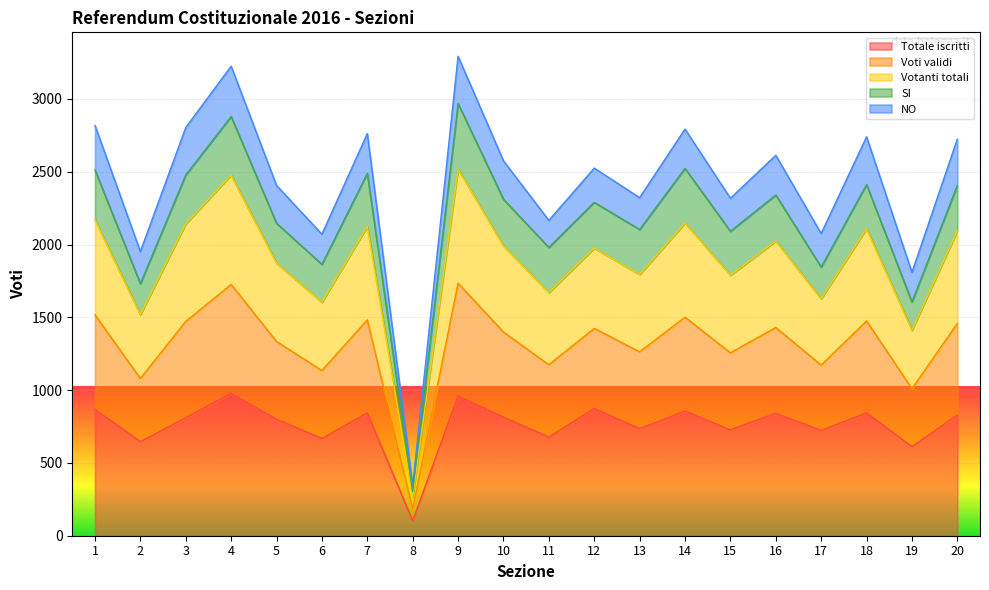

How many lines are shown in the chart?

5